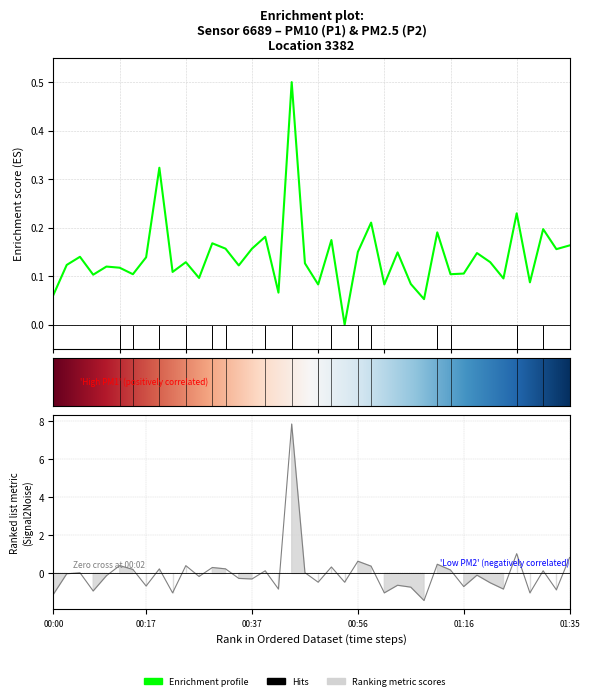

How many lines are shown in the chart?

2